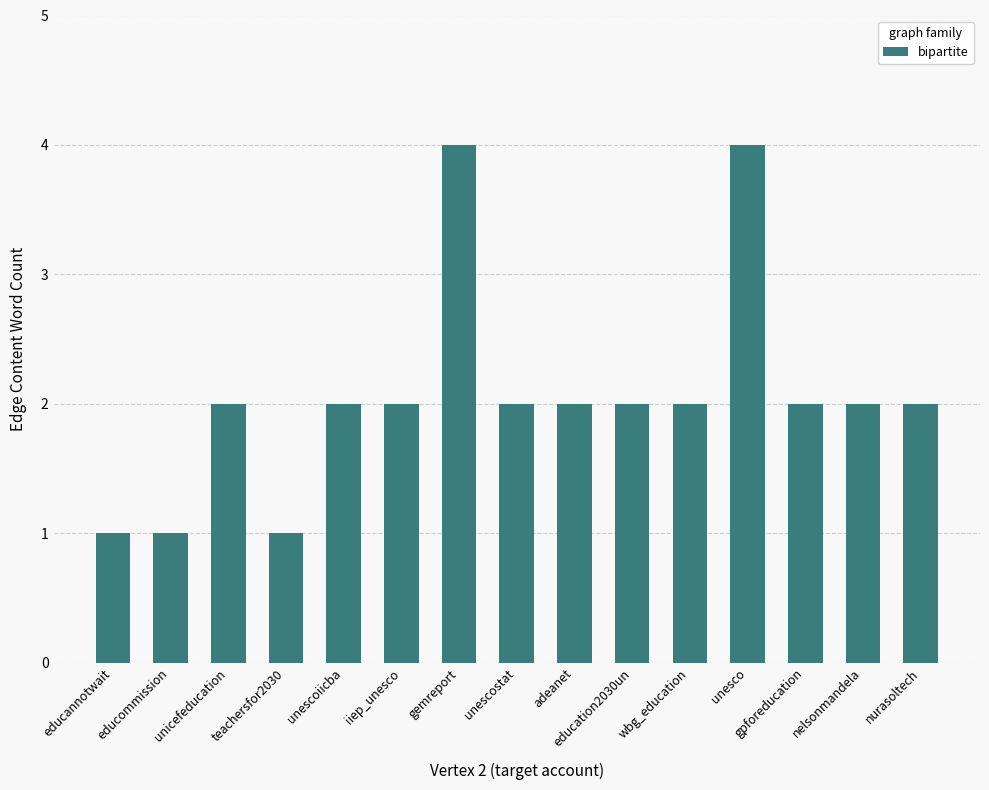

What is the value of the 4th bar from the left?

1